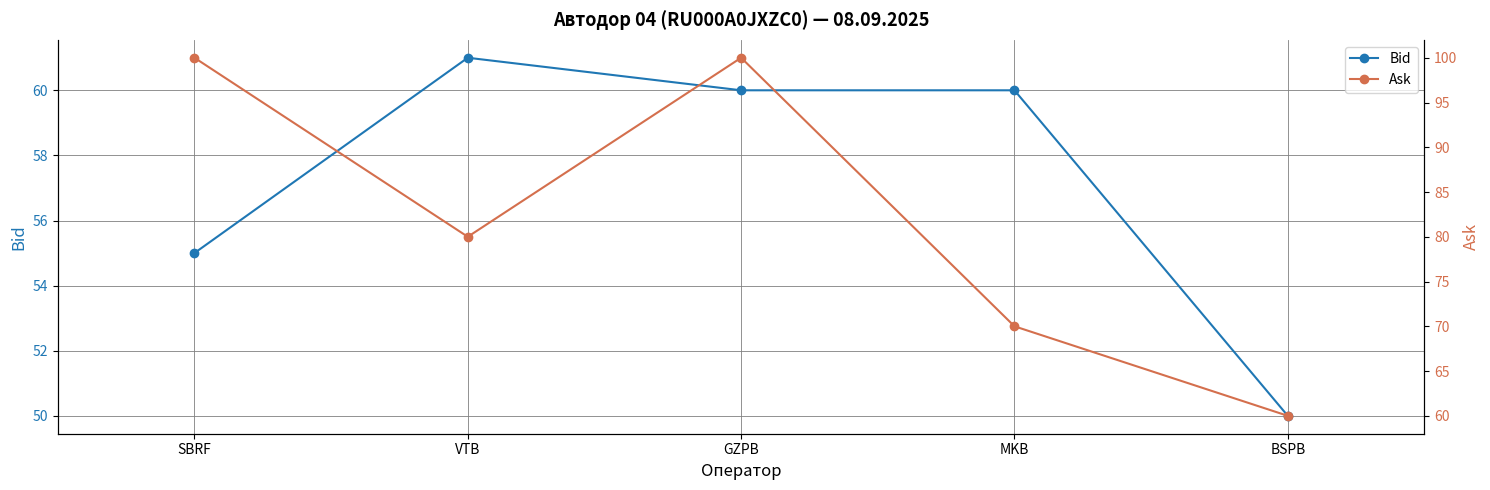

The value of Ask at SBRF is 100. True or false?

True